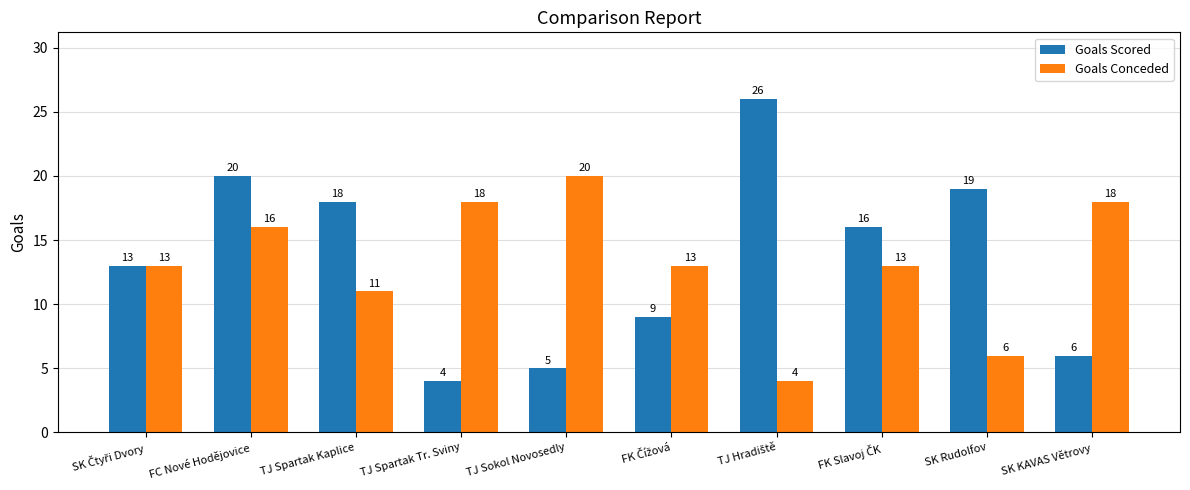

At TJ Spartak Tr. Sviny, list the series in order from largest to smallest.

Goals Conceded, Goals Scored